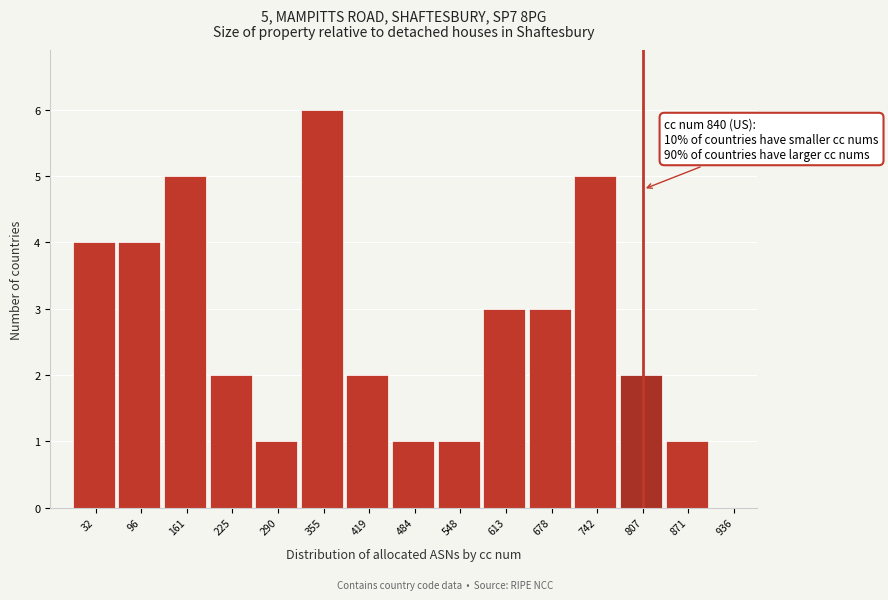

Reading right to left, extract all data points from this chart.

936=0	871=1	807=2	742=5	678=3	613=3	548=1	484=1	419=2	355=6	290=1	225=2	161=5	96=4	32=4